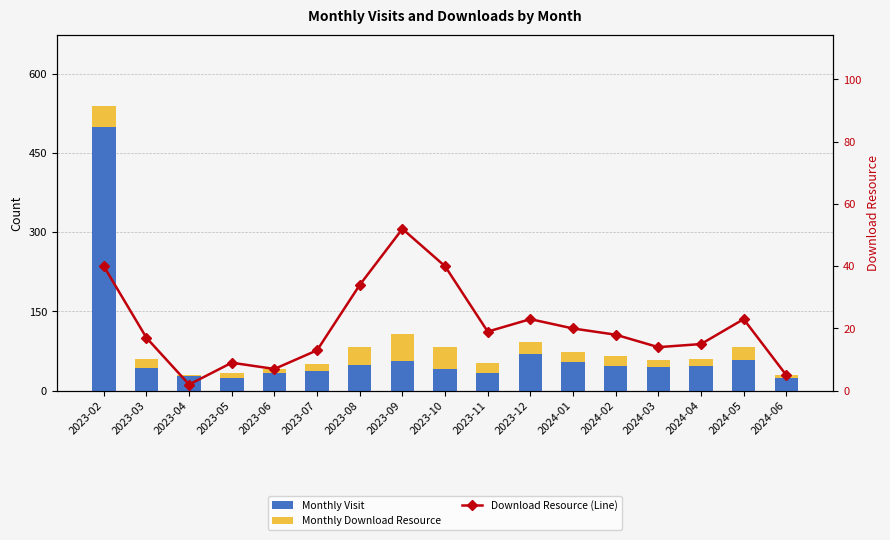

What is the maximum value shown in the chart?

499